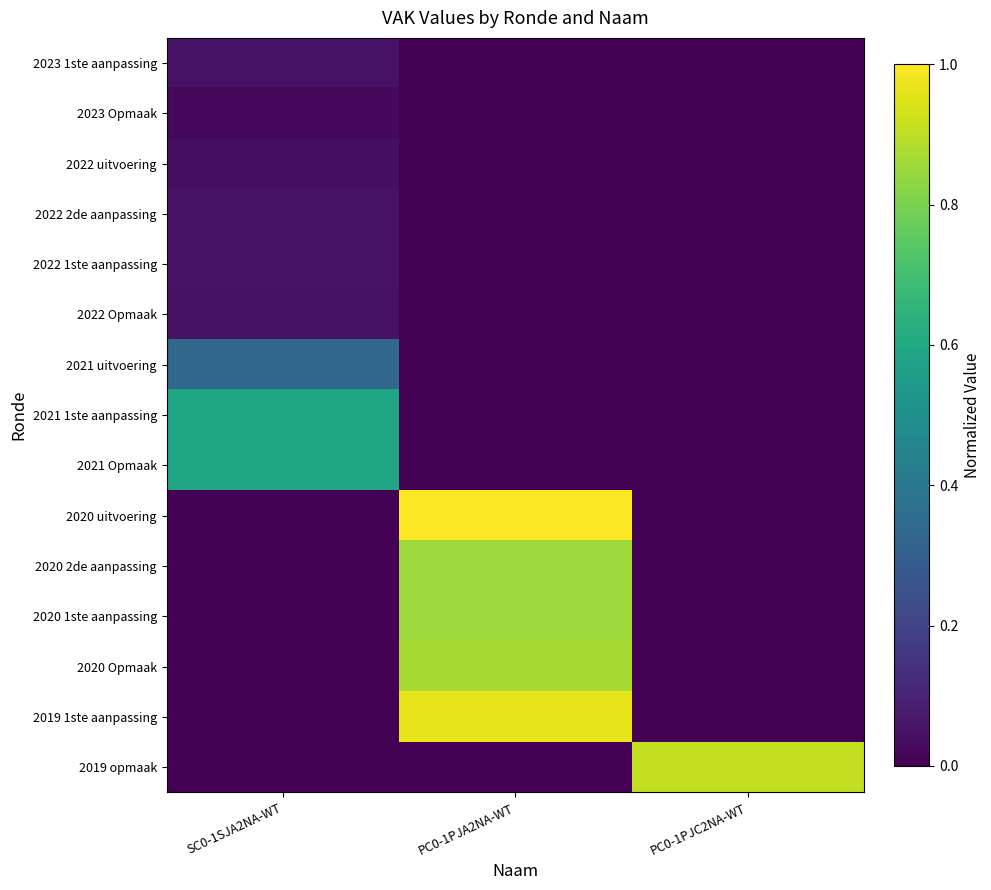

At which category is the sum across all series the highest?

PC0-1PJA2NA-WT